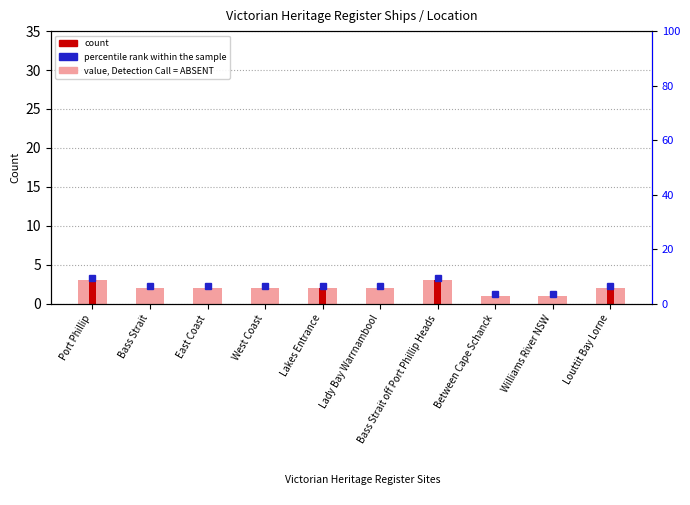

How many values are between 2 and 3?

8